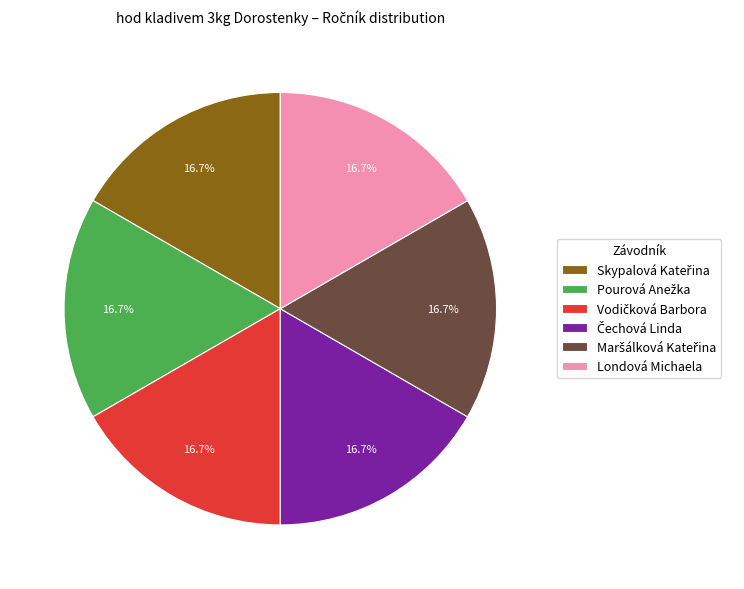

Does any single category account for the majority?

No